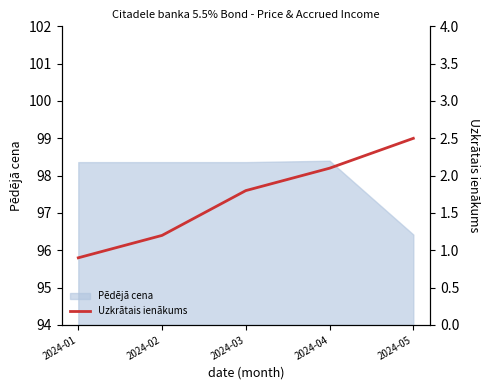

Does the chart have visible grid lines?

No